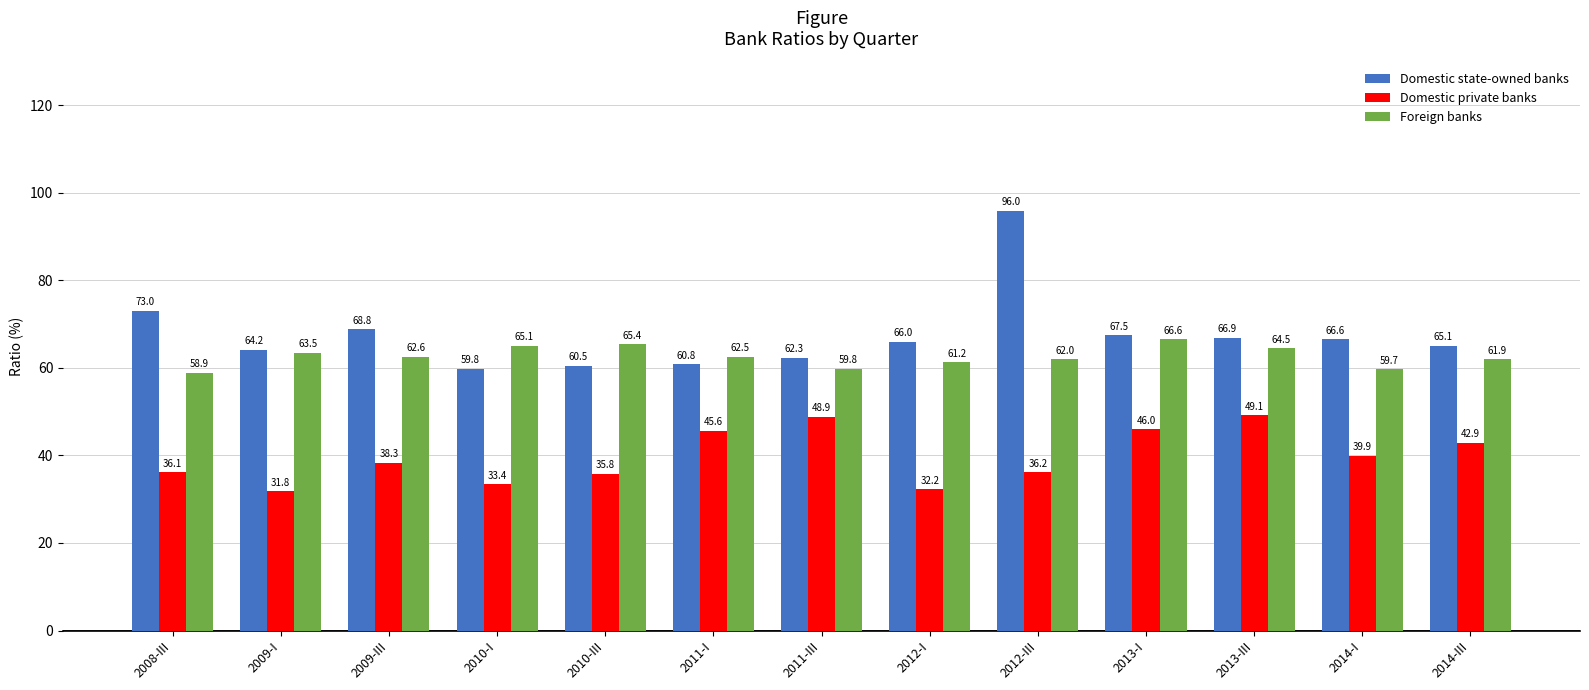

What is the sum of the Foreign banks values at 2012-I and 2011-I?

123.8